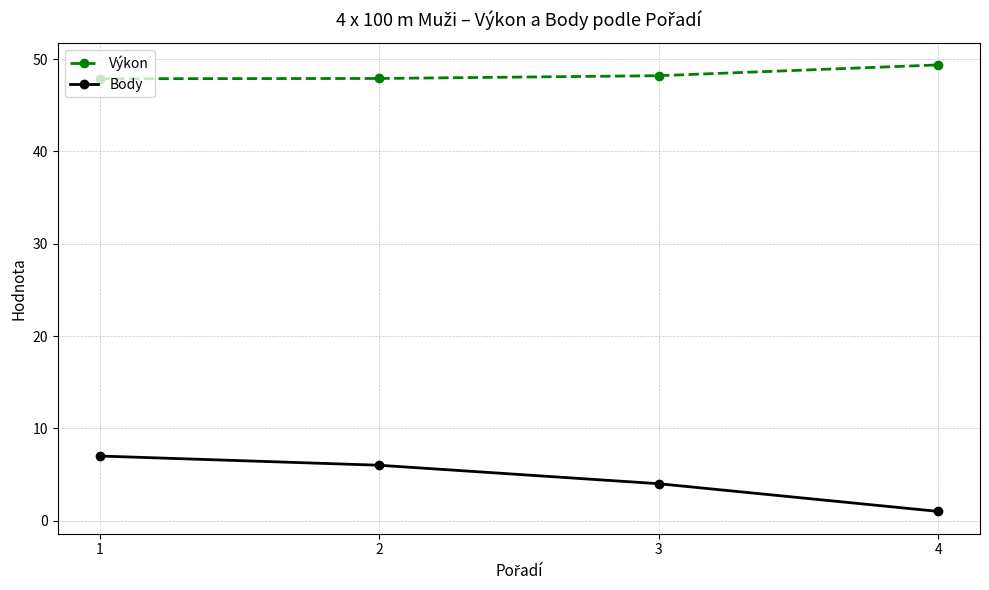

Rank the series by their average value, from highest to lowest.

Výkon, Body